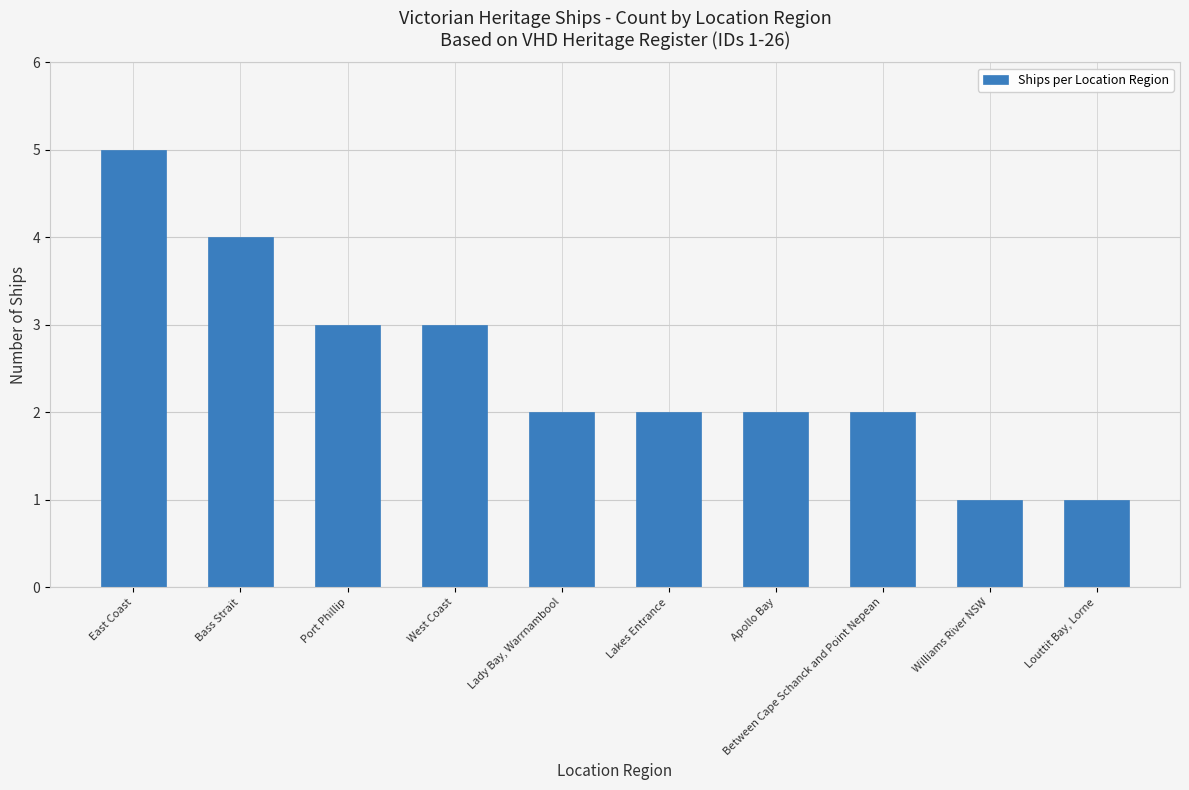

What is the maximum value shown in the chart?

5